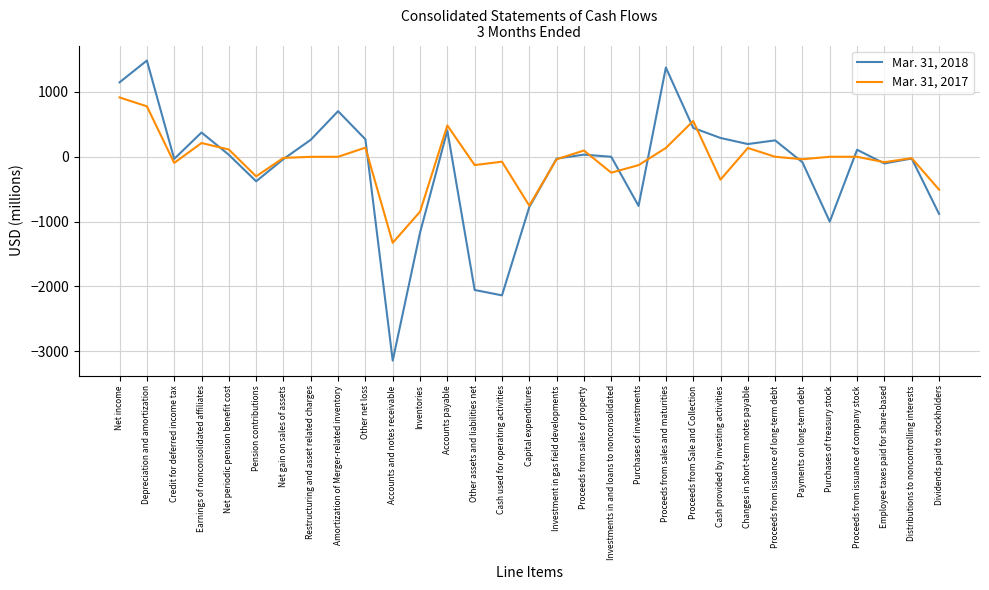

What position from the right is Accounts and notes receivable?

21